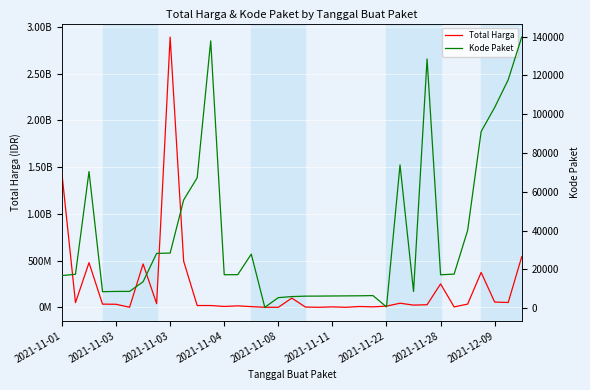

In Total Harga, how many points are lower than both neighbors (excluding endpoints)?

11